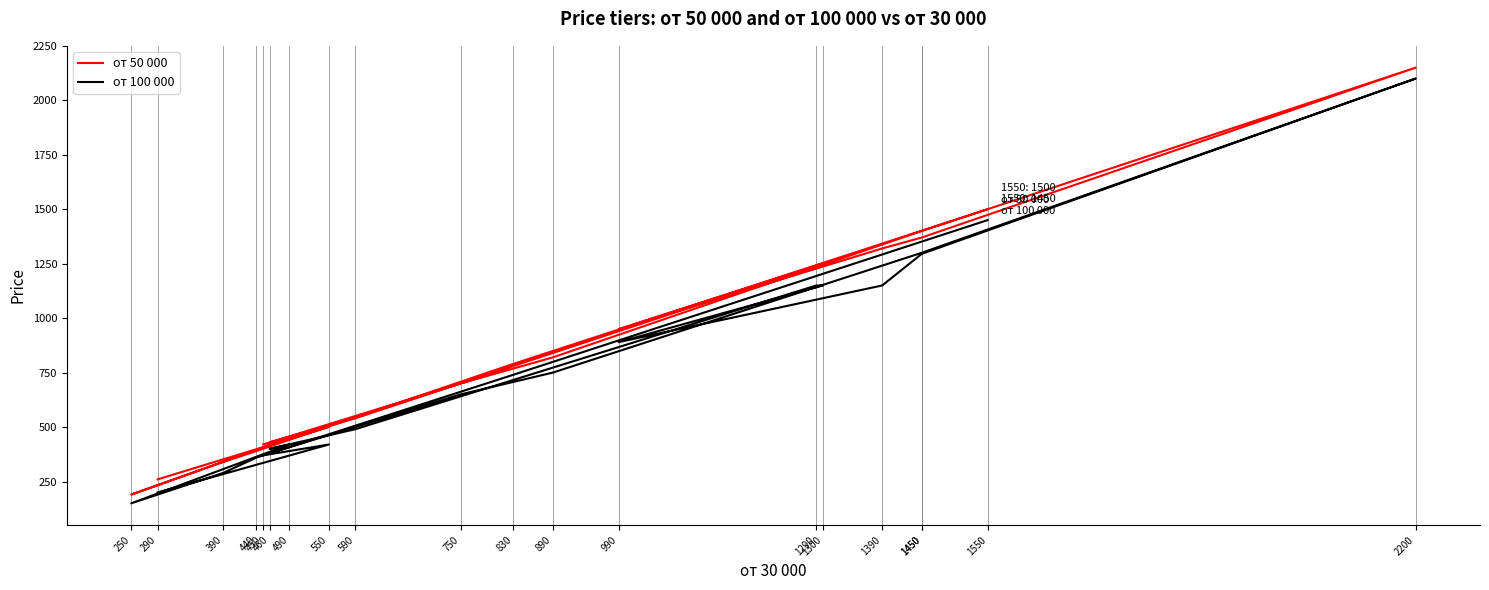

At how many categories does at least one series exceed 297?

18